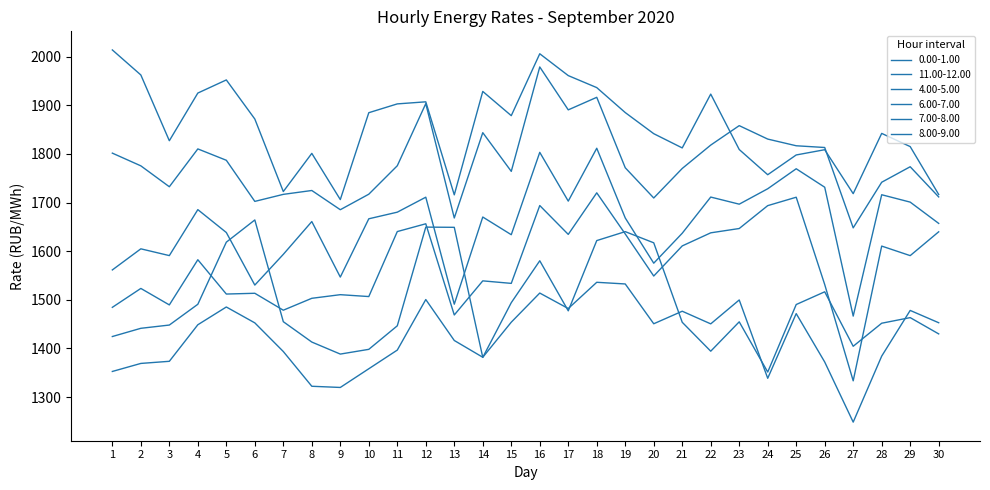

Reading right to left, transcribe all the data shown in this chart.

0.00-1.00: 30=1430.0	29=1463.5	28=1452.0	27=1404.6	26=1516.6	25=1490.4	24=1351.6	23=1454.8	22=1394.4	21=1453.9	20=1617.3	19=1640.3	18=1621.9	17=1477.5	16=1580.4	15=1494.2	14=1381.7	13=1649.1	12=1649.5	11=1446.6	10=1398.3	9=1388.5	8=1413.2	7=1455.1	6=1664.3	5=1618.6	4=1490.9	3=1448.2	2=1441.5	1=1424.6
11.00-12.00: 30=1716.7	29=1815.1	28=1842.2	27=1718.3	26=1808.7	25=1797.9	24=1757.3	23=1809.1	22=1923.0	21=1812.4	20=1841.7	19=1885.1	18=1936.4	17=1961.1	16=2006.0	15=1878.7	14=1928.5	13=1715.9	12=1907.2	11=1902.9	10=1884.8	9=1706.2	8=1801.2	7=1722.7	6=1871.8	5=1952.2	4=1925.2	3=1827.2	2=1962.4	1=2013.8
4.00-5.00: 30=1453.0	29=1478.3	28=1384.3	27=1248.6	26=1372.2	25=1471.7	24=1338.8	23=1499.8	22=1450.6	21=1476.6	20=1450.8	19=1532.7	18=1536.1	17=1482.1	16=1514.0	15=1454.1	14=1382.0	13=1416.5	12=1500.7	11=1396.7	10=1358.3	9=1319.9	8=1322.3	7=1393.8	6=1452.7	5=1485.3	4=1448.8	3=1373.7	2=1369.3	1=1352.8
6.00-7.00: 30=1639.9	29=1590.9	28=1610.6	27=1333.5	26=1531.5	25=1711.0	24=1693.7	23=1646.7	22=1637.8	21=1610.9	20=1549.0	19=1635.5	18=1720.0	17=1634.6	16=1693.9	15=1533.9	14=1539.0	13=1468.9	12=1656.4	11=1640.4	10=1506.8	9=1510.6	8=1503.2	7=1478.7	6=1513.5	5=1512.0	4=1582.5	3=1489.6	2=1523.5	1=1484.6
7.00-8.00: 30=1657.2	29=1701.0	28=1716.1	27=1466.6	26=1731.6	25=1769.5	24=1728.4	23=1696.7	22=1711.3	21=1637.0	20=1575.4	19=1668.4	18=1811.7	17=1703.0	16=1803.3	15=1634.0	14=1670.3	13=1491.1	12=1711.1	11=1680.3	10=1666.7	9=1546.8	8=1661.0	7=1593.6	6=1530.4	5=1638.5	4=1685.5	3=1591.0	2=1604.9	1=1561.5
8.00-9.00: 30=1711.7	29=1773.7	28=1741.8	27=1648.0	26=1813.2	25=1816.8	24=1830.6	23=1858.2	22=1818.2	21=1770.1	20=1709.4	19=1771.6	18=1916.4	17=1890.6	16=1978.9	15=1764.2	14=1843.8	13=1668.3	12=1903.4	11=1775.7	10=1717.2	9=1685.3	8=1724.8	7=1716.9	6=1702.5	5=1787.0	4=1810.3	3=1732.5	2=1775.5	1=1801.7